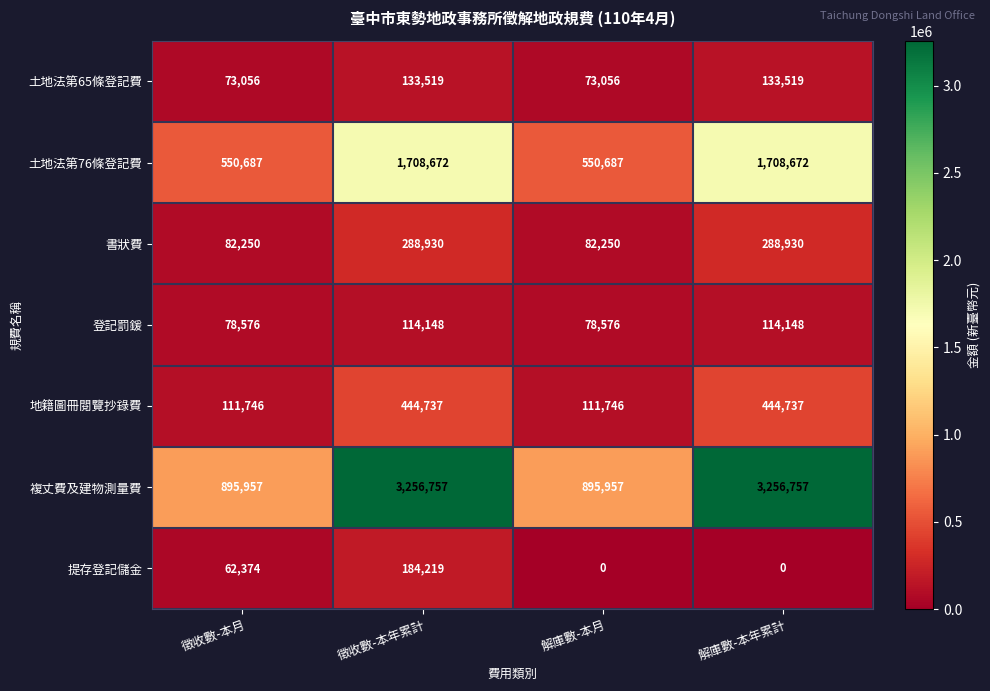

What is the difference between the maximum and second lowest values in the 土地法第76條登記費 series?

1157985